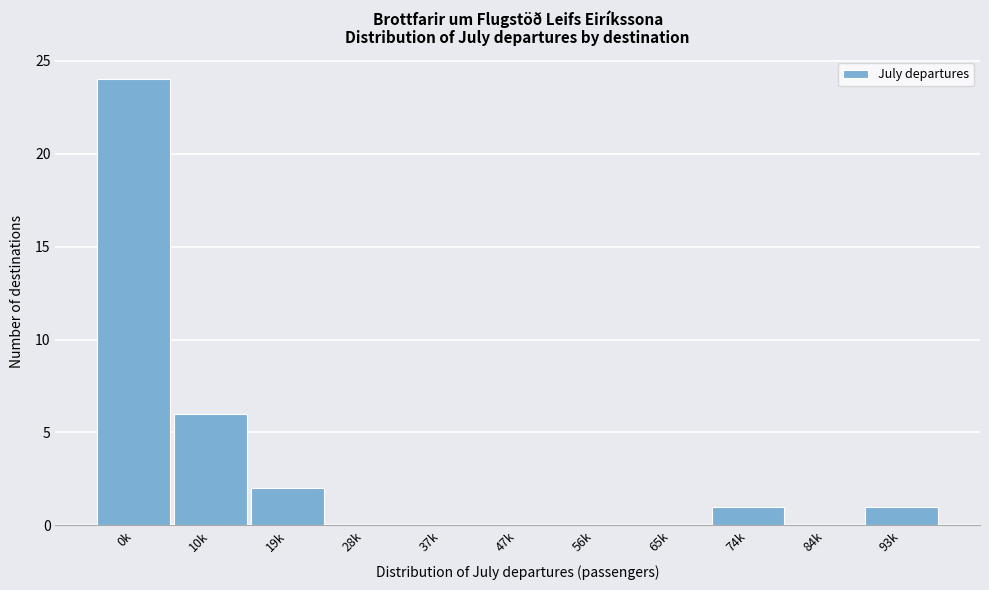

Reading left to right, extract all data points from this chart.

0k=24	10k=6	19k=2	28k=0	37k=0	47k=0	56k=0	65k=0	74k=1	84k=0	93k=1